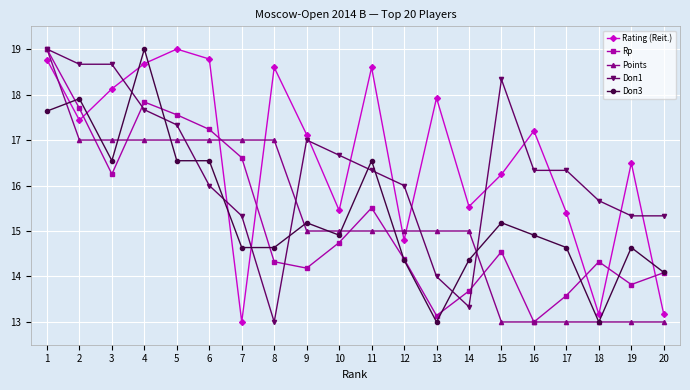

What is the minimum value for Doп1?

13.0